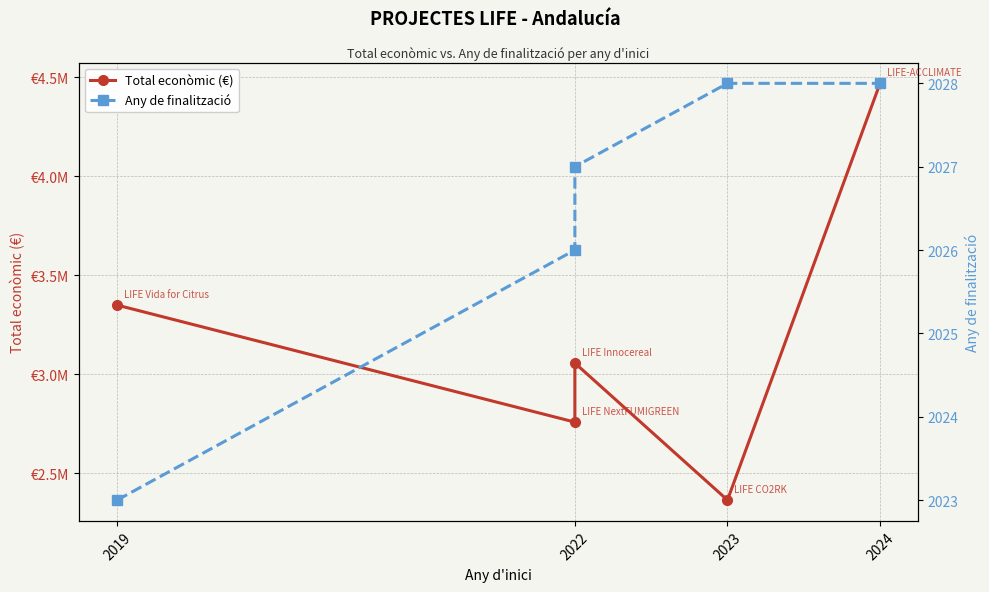

At which label is Total econòmic (€) closest to 3417048?

2019